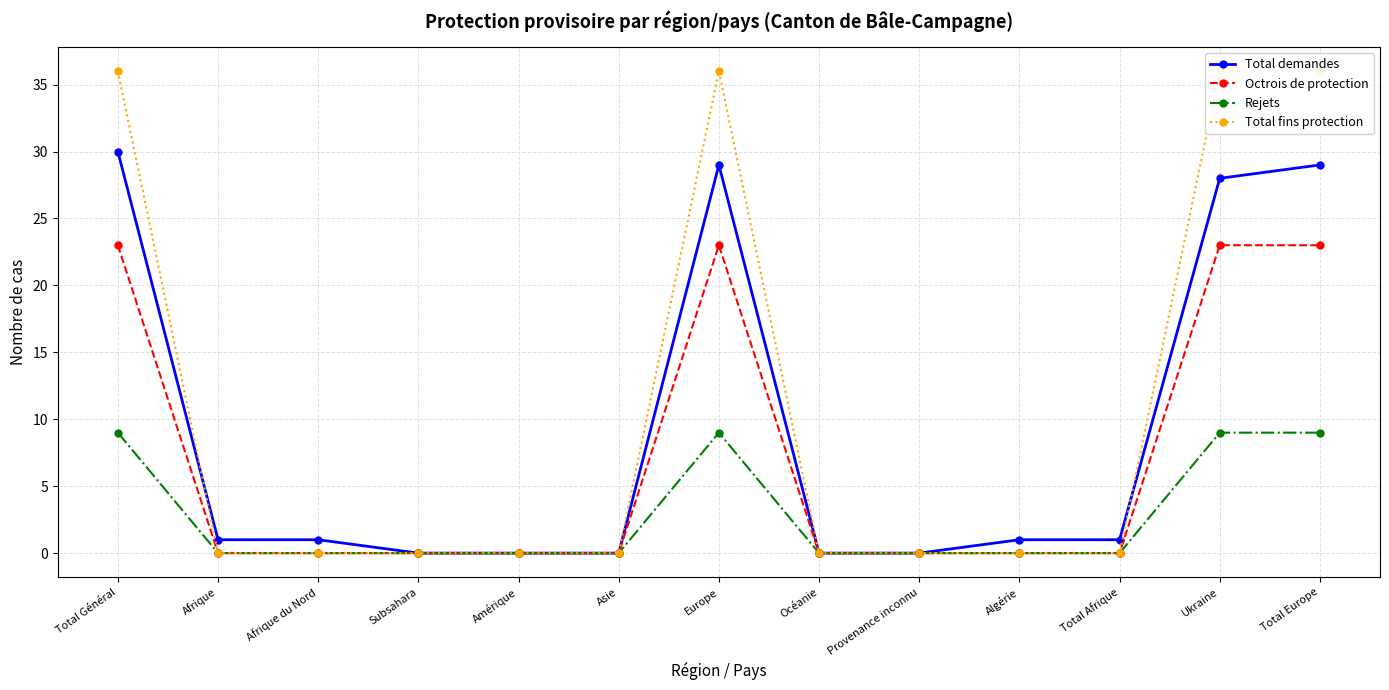

What are all the series names shown in the legend?

Total demandes, Octrois de protection, Rejets, Total fins protection